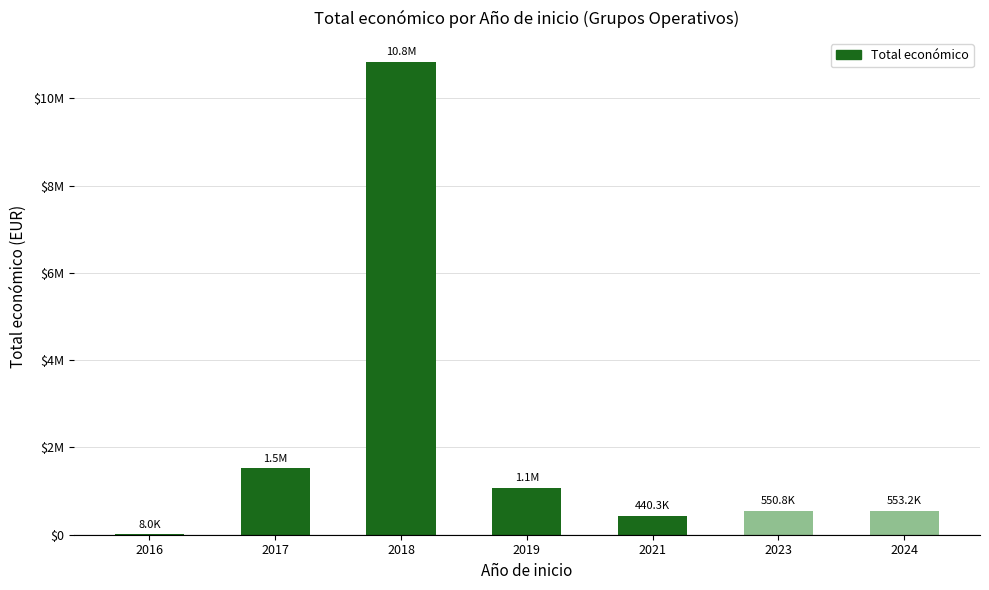

What is the difference between the second highest and minimum values?

1512335